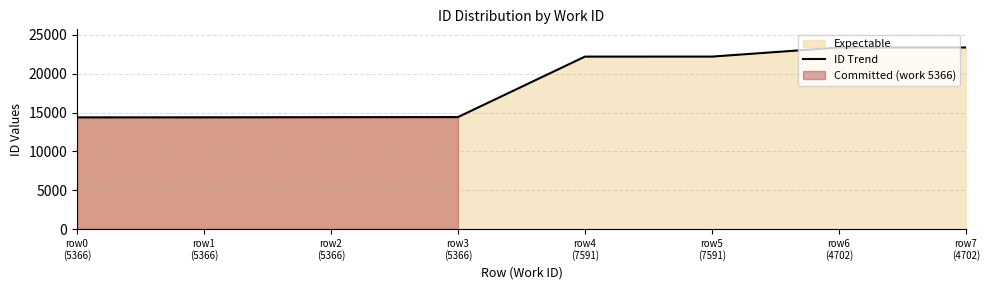

Which has a higher value, row7
(4702) or row0
(5366)?

row7
(4702)